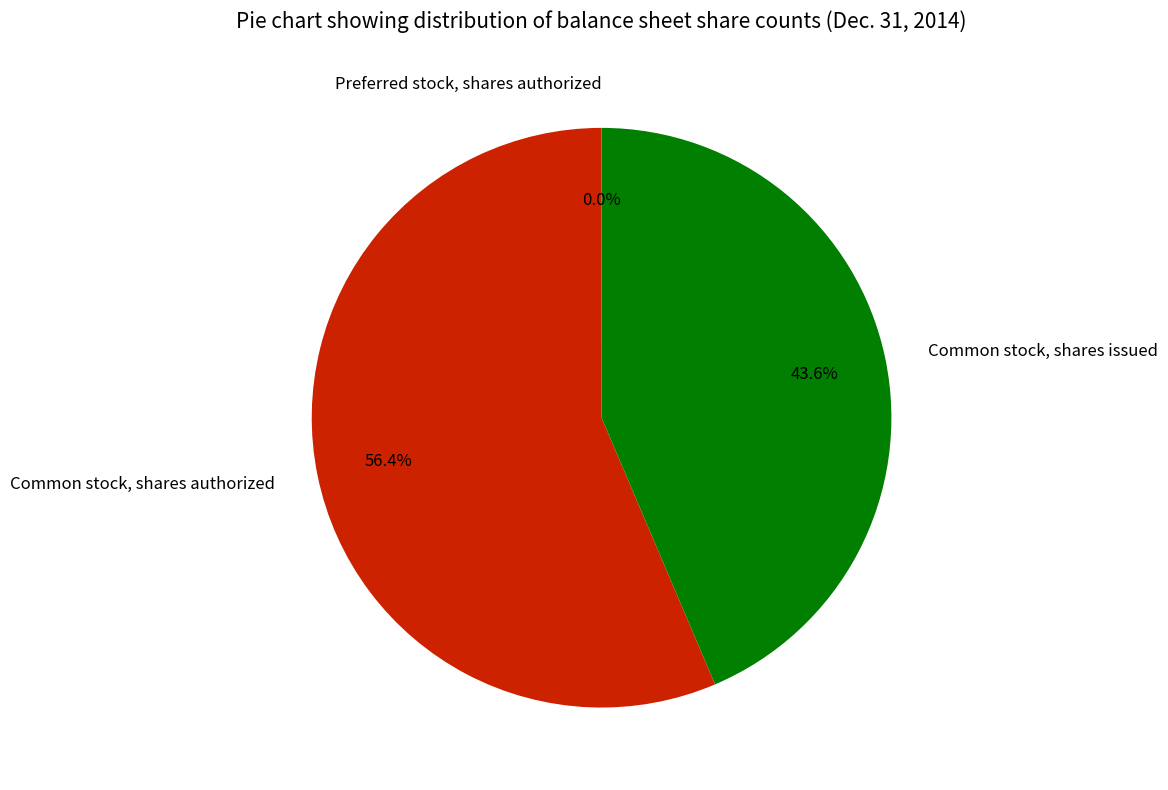

Is the sum of Common stock, shares authorized and Common stock, shares issued greater than half?

Yes